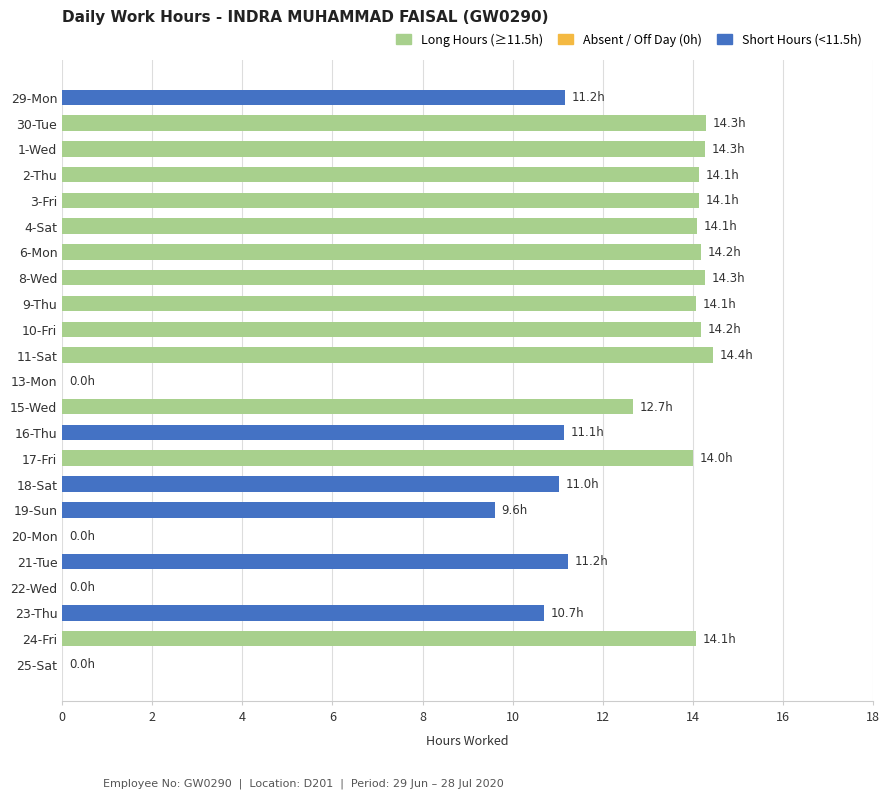

Count the number of categories in the chart.

23